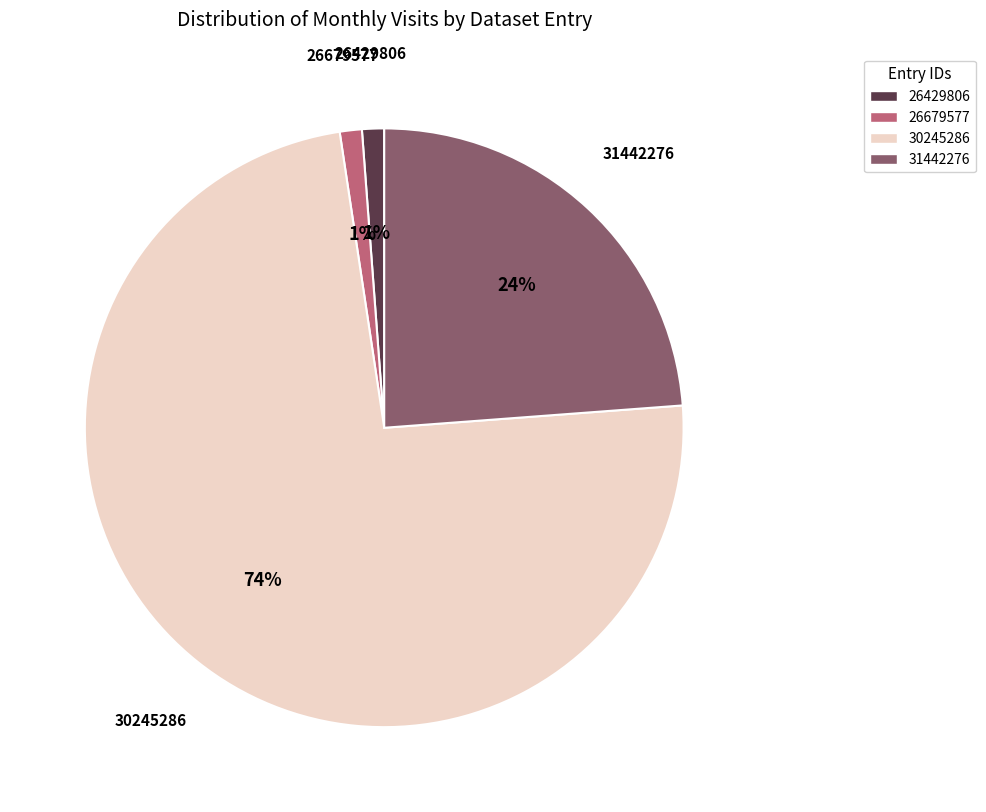

To the nearest percent, what is the difference between the 30245286 and 31442276 slice percentages?

50%